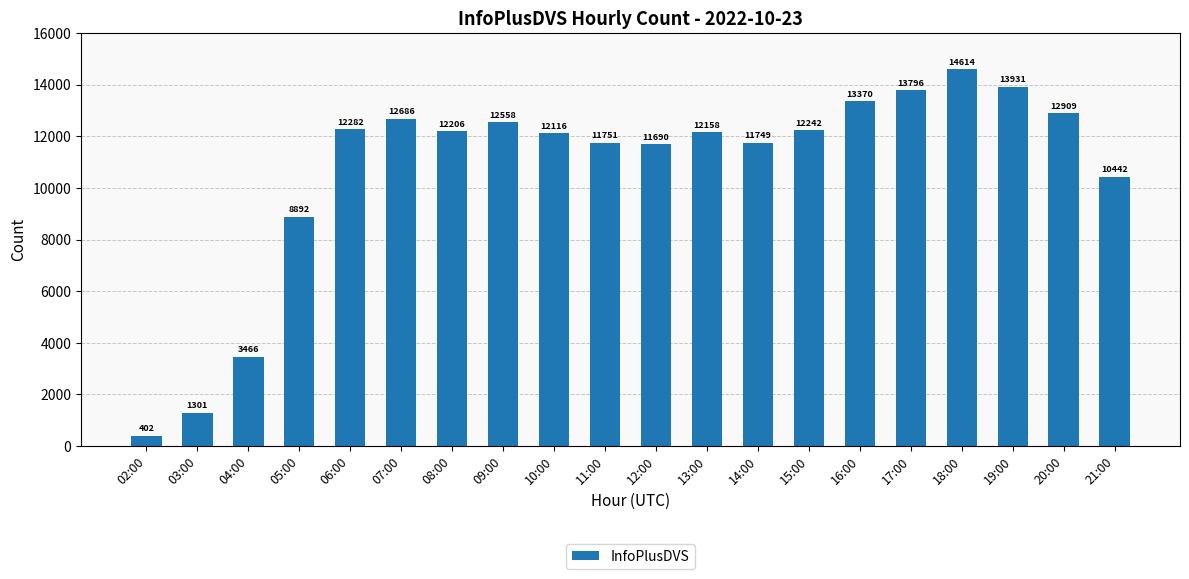

Reading left to right, what are all the values shown in this chart?

402	1301	3466	8892	12282	12686	12206	12558	12116	11751	11690	12158	11749	12242	13370	13796	14614	13931	12909	10442